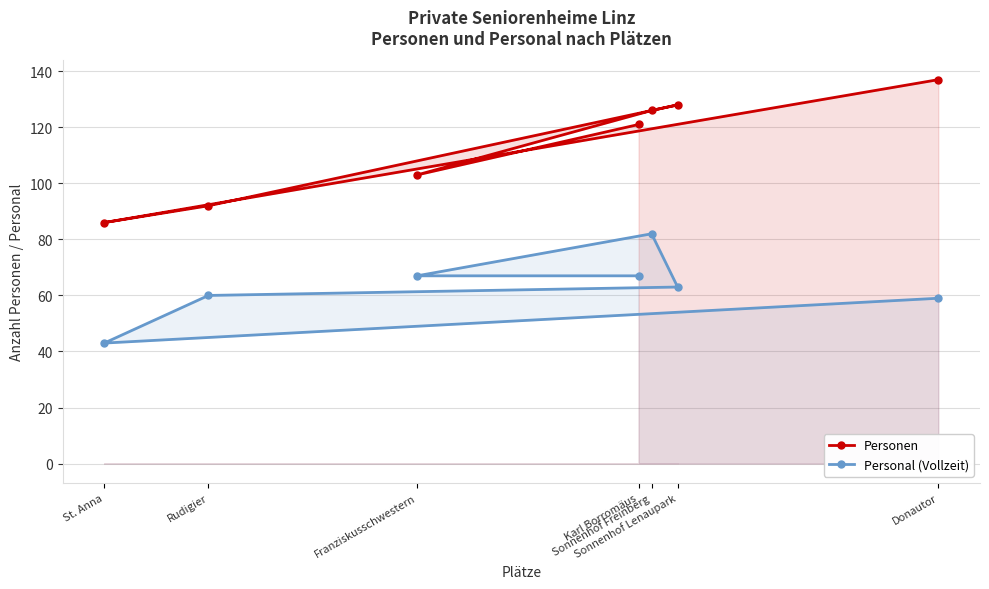

How many lines are shown in the chart?

2